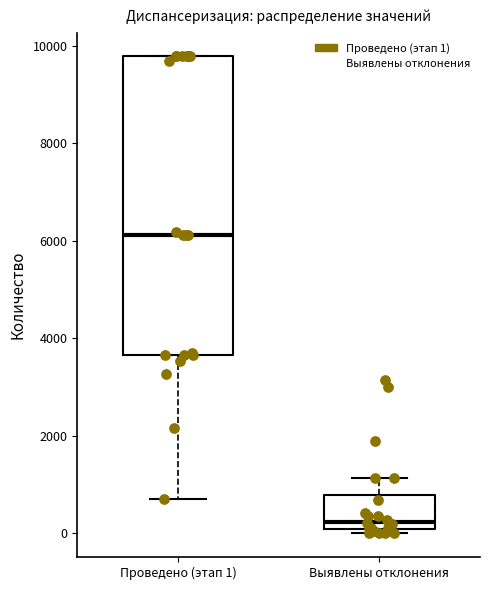

Where is the upper edge of the box for Проведено (этап 1) on the y-axis? The values are not printed on the chart, so give them approximately, as read against the axis.

9800